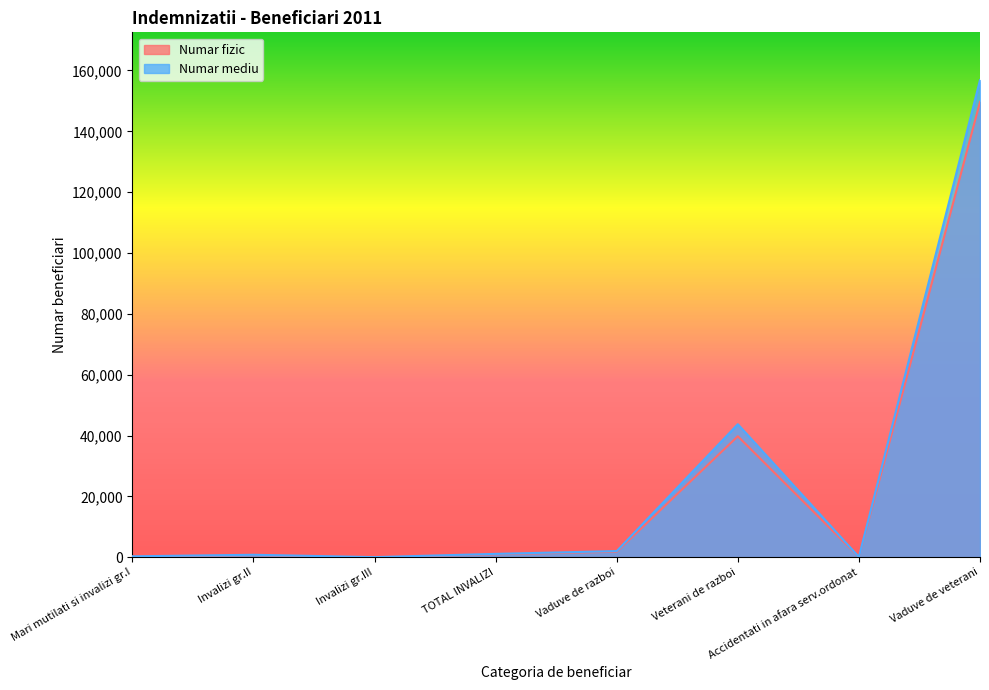

How many data points in Numar mediu are less than 1087?

4